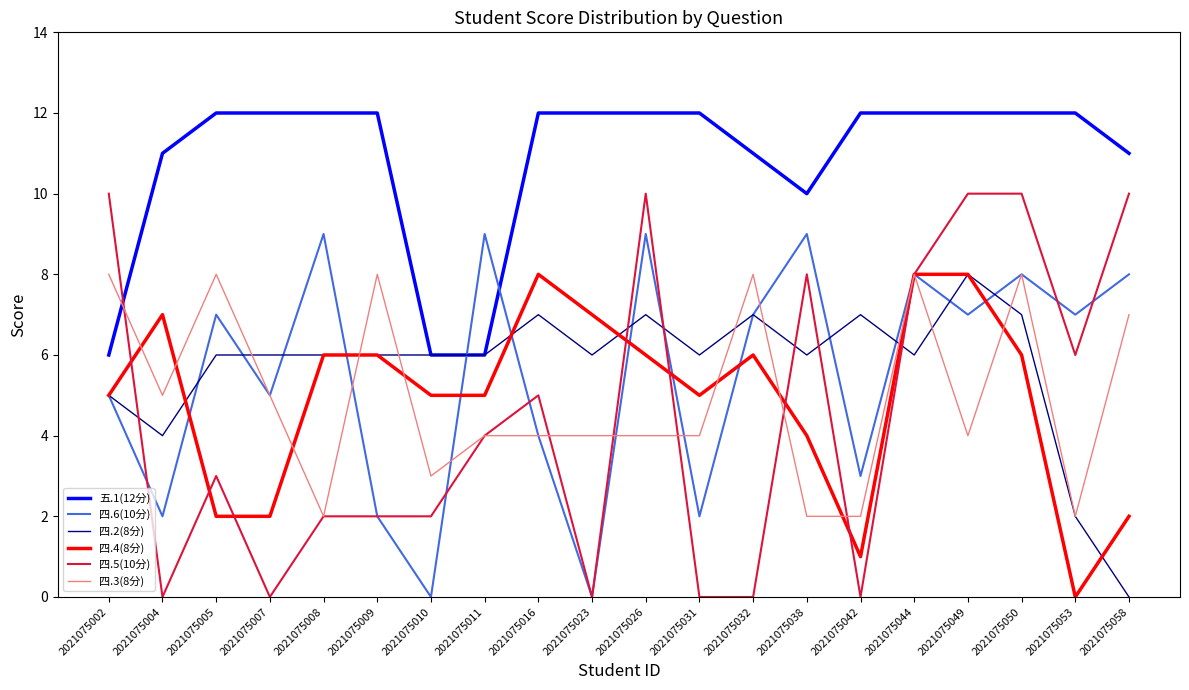

How many lines are shown in the chart?

6